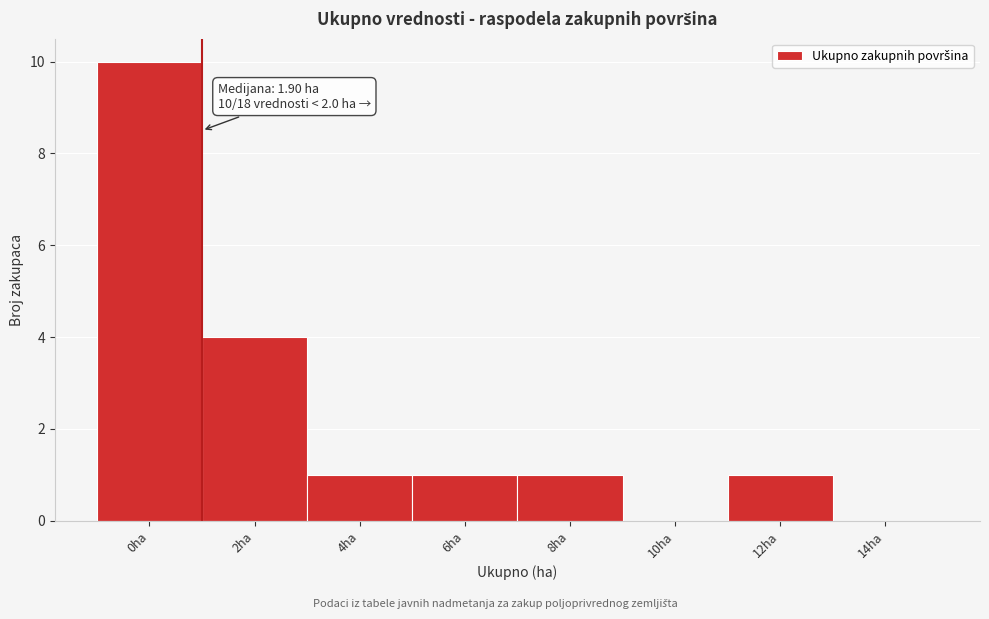

Reading left to right, list all the values displayed in this chart.

0ha=10	2ha=4	4ha=1	6ha=1	8ha=1	10ha=0	12ha=1	14ha=0